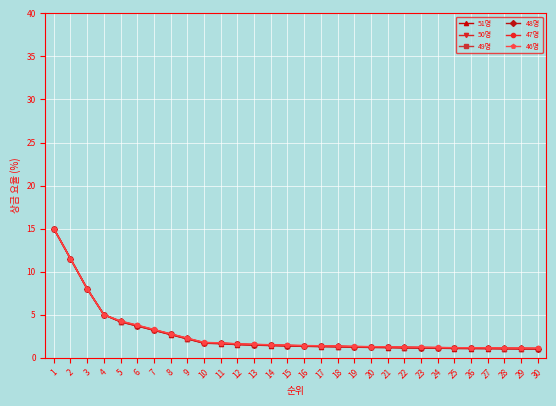

What is the sum of all 49명 values?

82.5